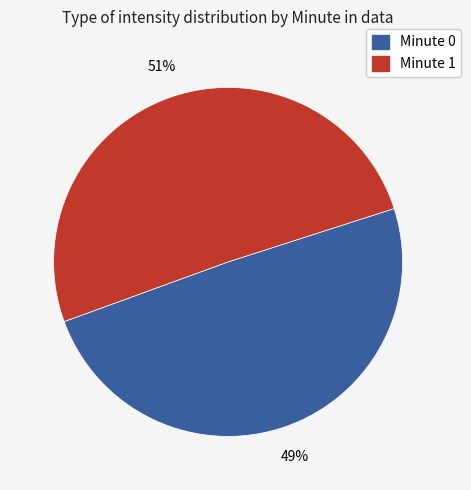

Is there any slice that represents more than half of the pie?

Yes